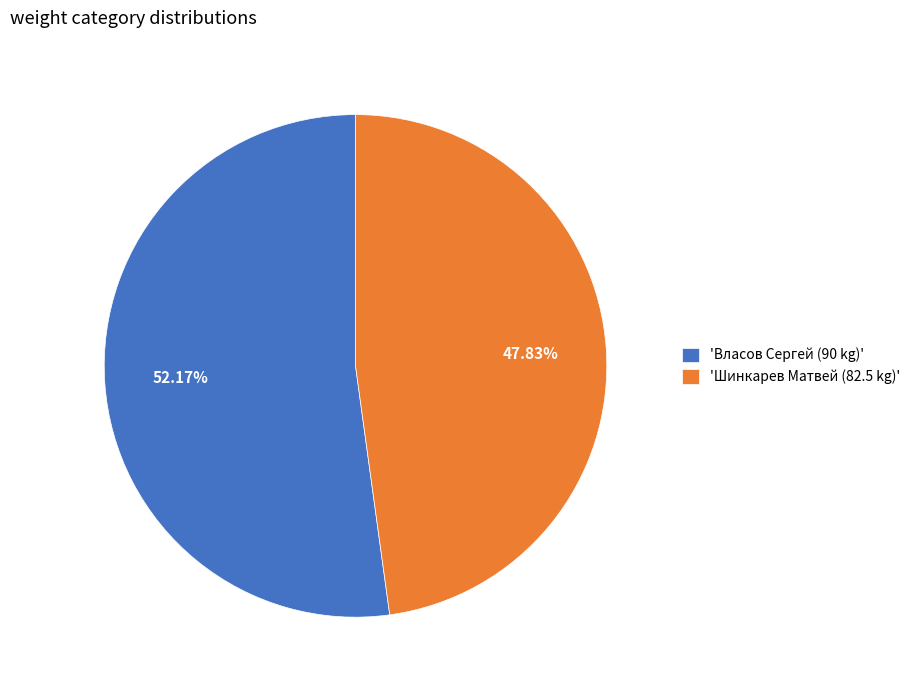

Which slice represents more than half of the pie?

'Власов Сергей (90 kg)'